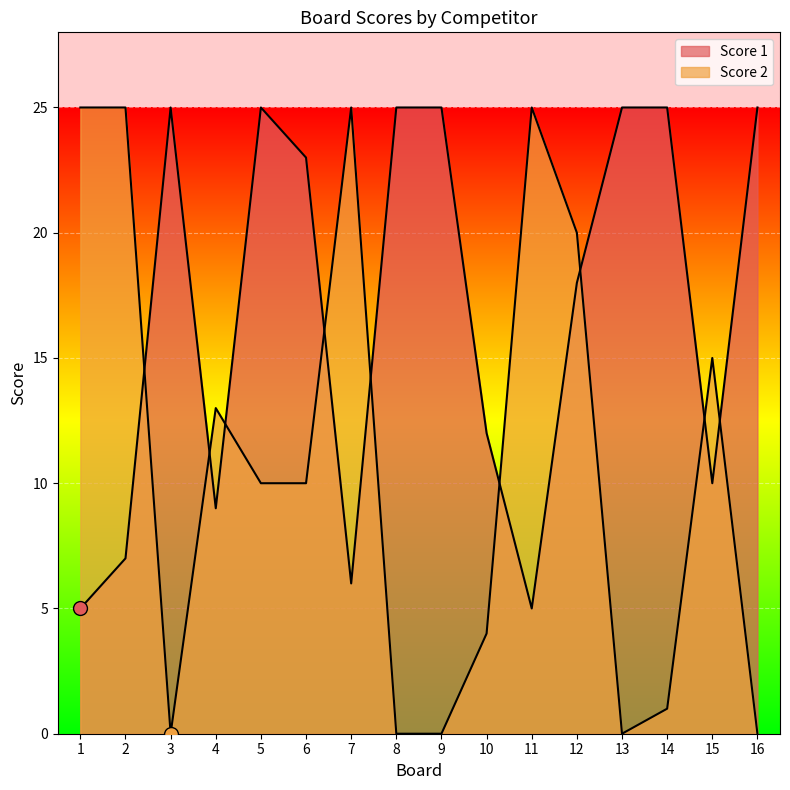

At how many categories does at least one series exceed 23?

11